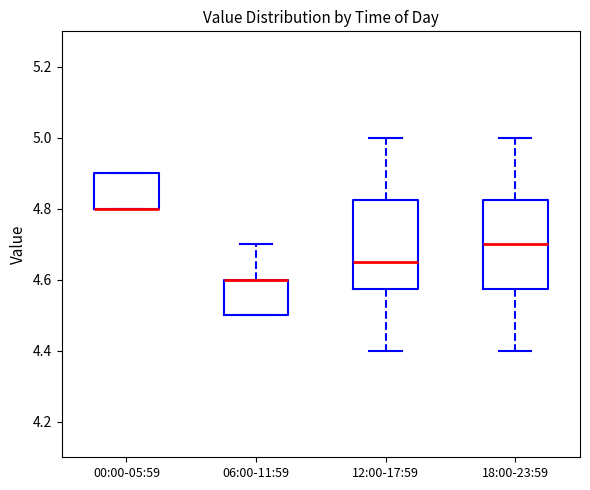

Reading left to right, read every box against the y-axis: the position of its median line, the range the box covers, and the ends of its whiskers. The values are not printed on the chart, so give them approximately, as read against the axis.

00:00-05:59: median 4.80 (drawn on the box's lower edge), box 4.80 to 4.90, whiskers 4.80 to 4.90
06:00-11:59: median 4.60 (drawn on the box's upper edge), box 4.50 to 4.60, whiskers 4.50 to 4.70
12:00-17:59: median 4.66, box 4.58 to 4.82, whiskers 4.40 to 5.00
18:00-23:59: median 4.70, box 4.58 to 4.82, whiskers 4.40 to 5.00